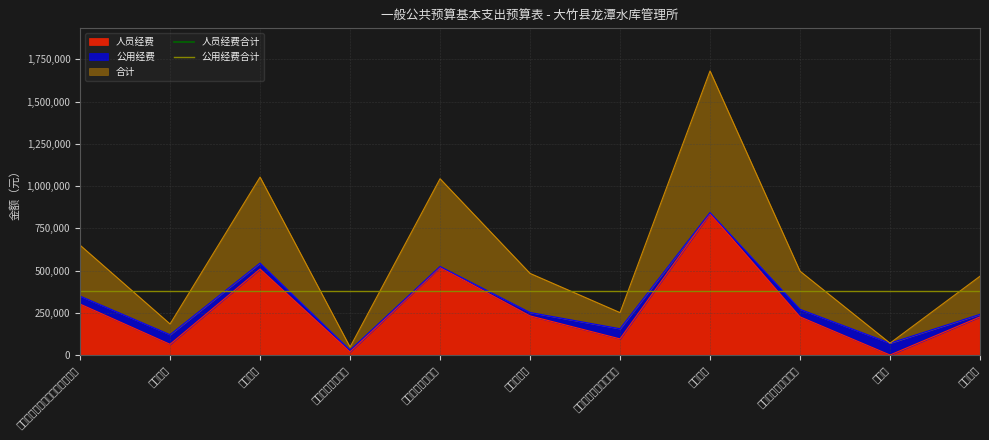

Which category has the highest value in the 人员经费 series?

基本工资